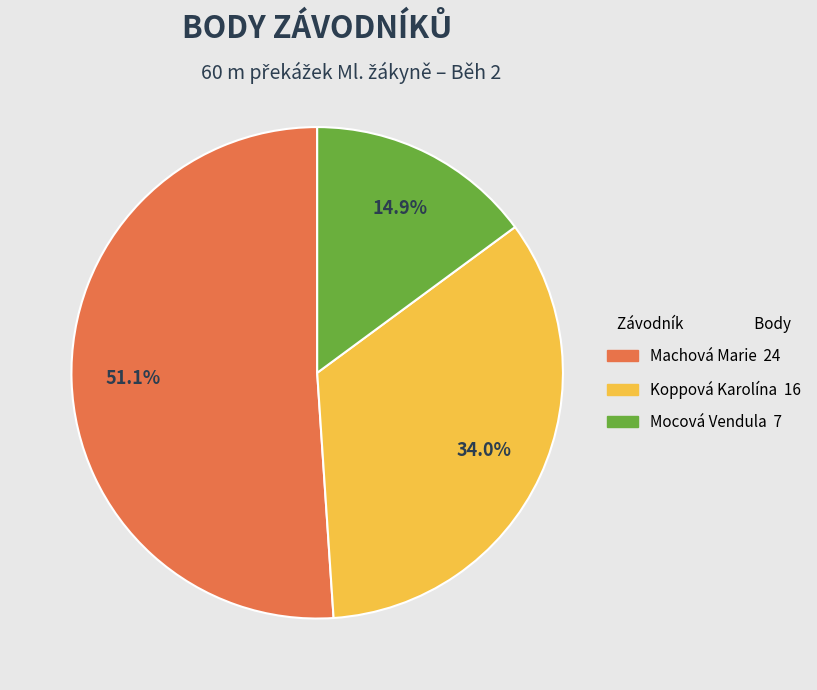

How many slices are in this pie chart?

3